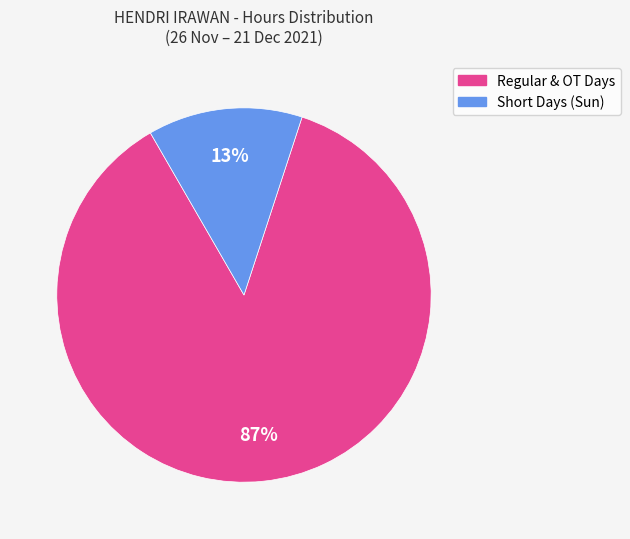

To the nearest percent, what is the average slice percentage?

50%